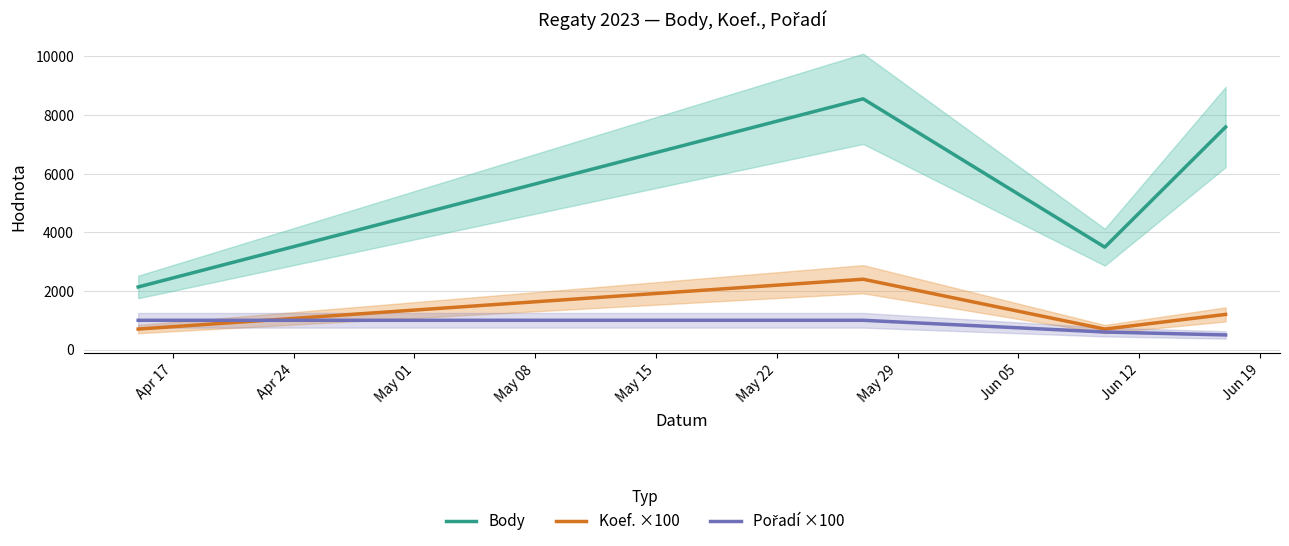

What are all the series names shown in the legend?

Body, Koef. ×100, Pořadí ×100